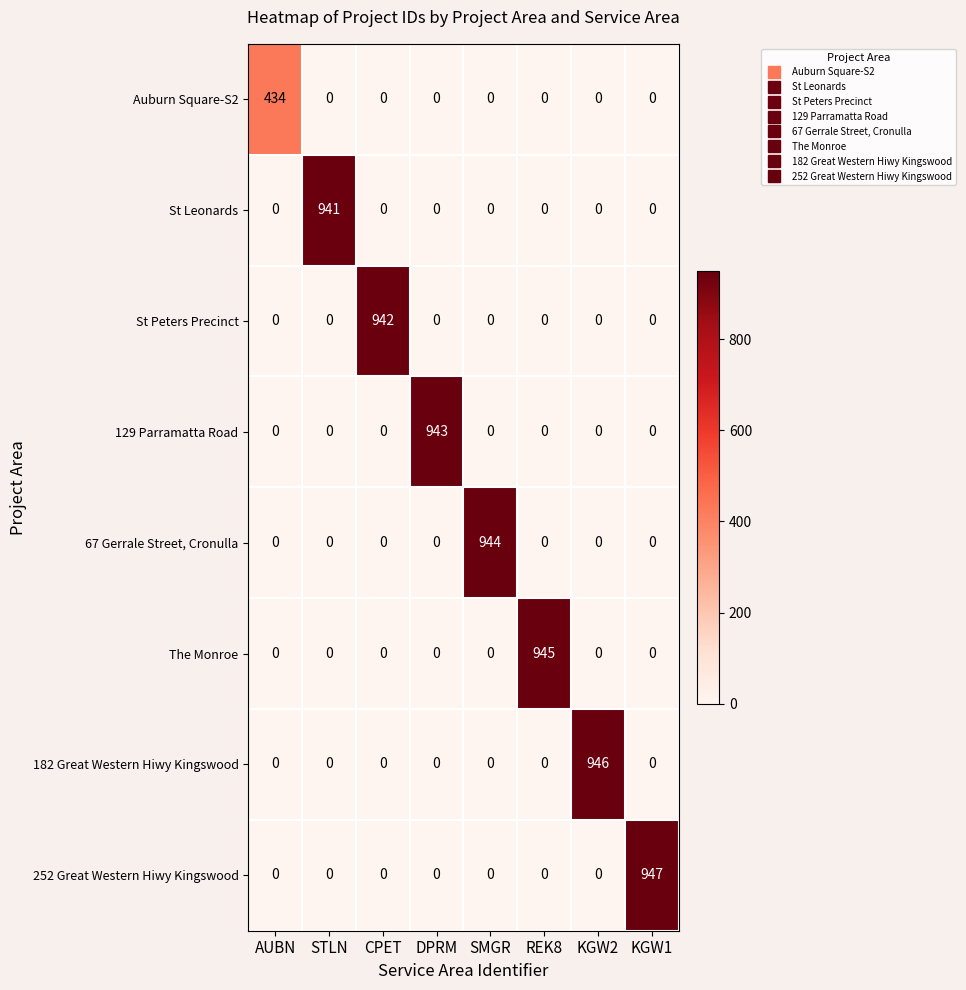

Between AUBN and CPET, which series saw the biggest shift?

St Peters Precinct